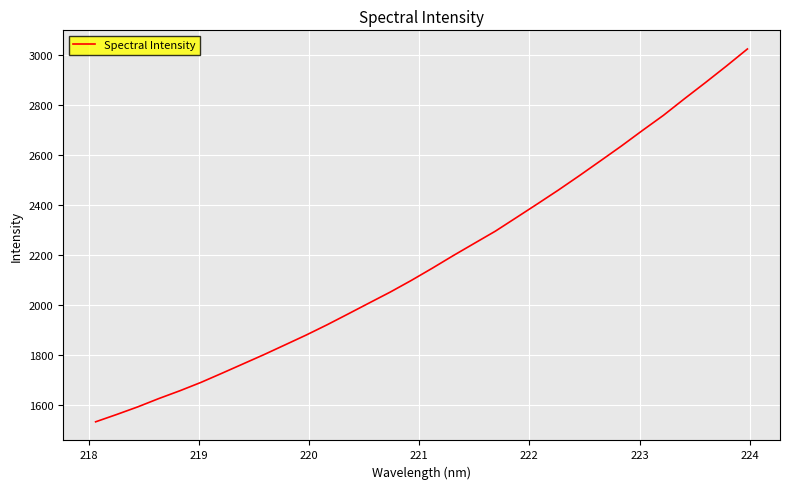

How many values are below 2145?

16